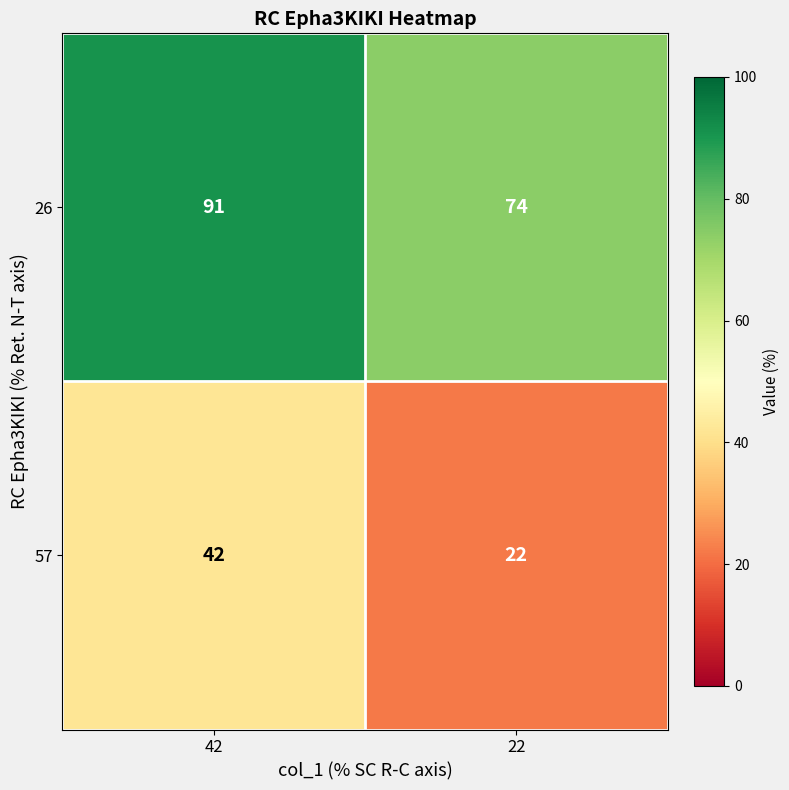

Read the 57 value at 22, to the nearest 5.

20